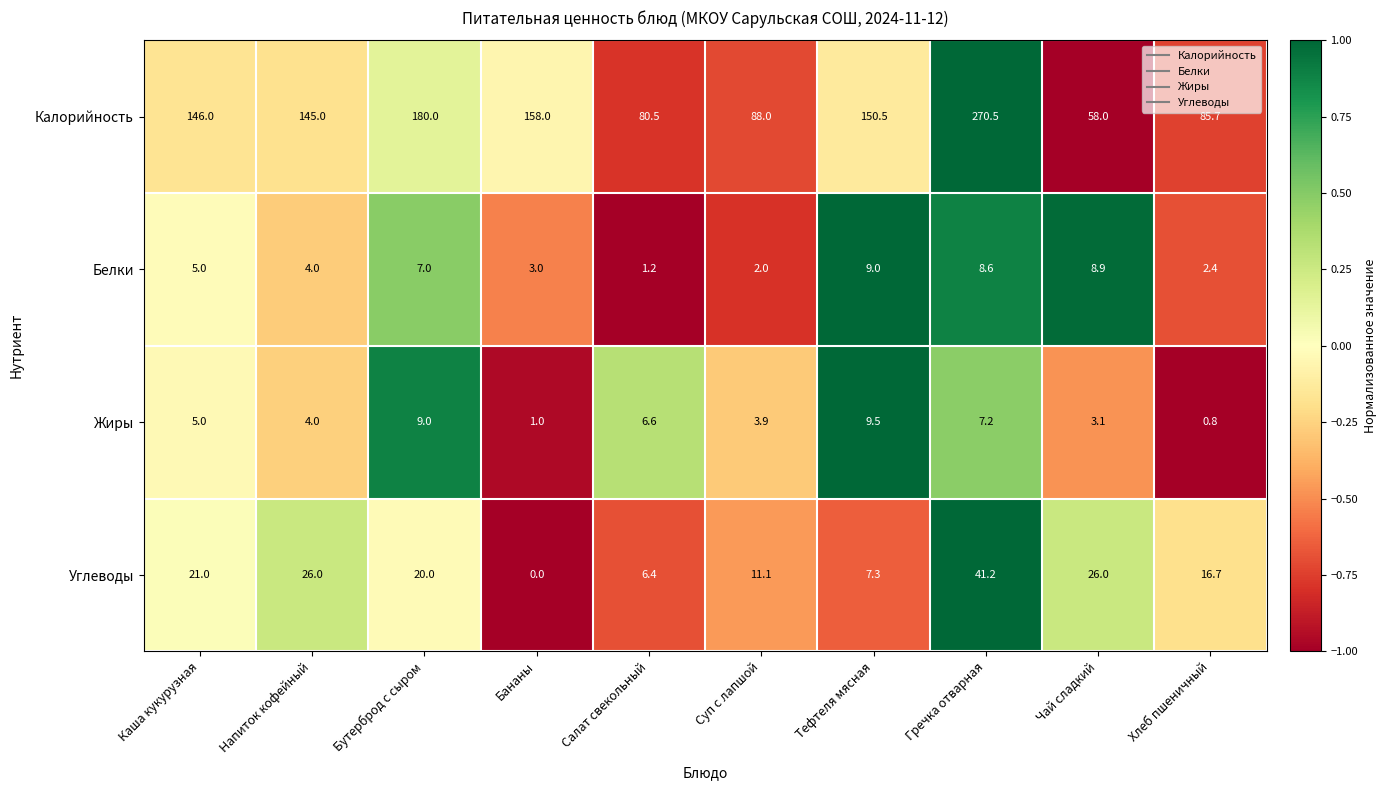

What is the average value of the Углеводы series?

17.6